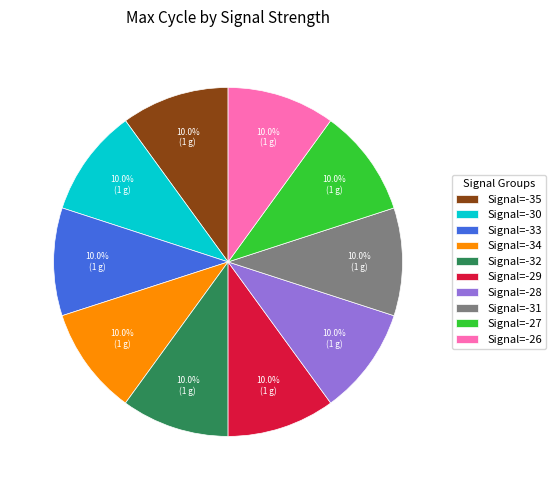

Combined, do Signal=-29 and Signal=-34 account for over 50%?

No